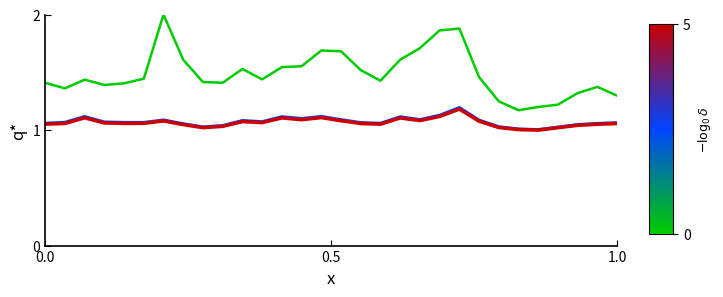

What is the greatest value displayed?

2.0